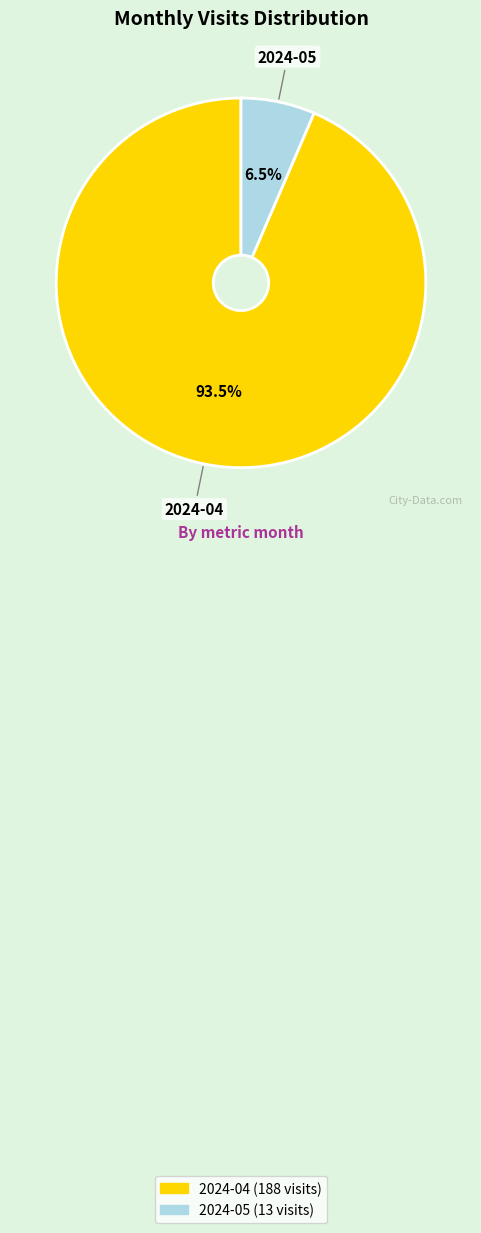

Between 2024-05 and 2024-04, which is larger?

2024-04